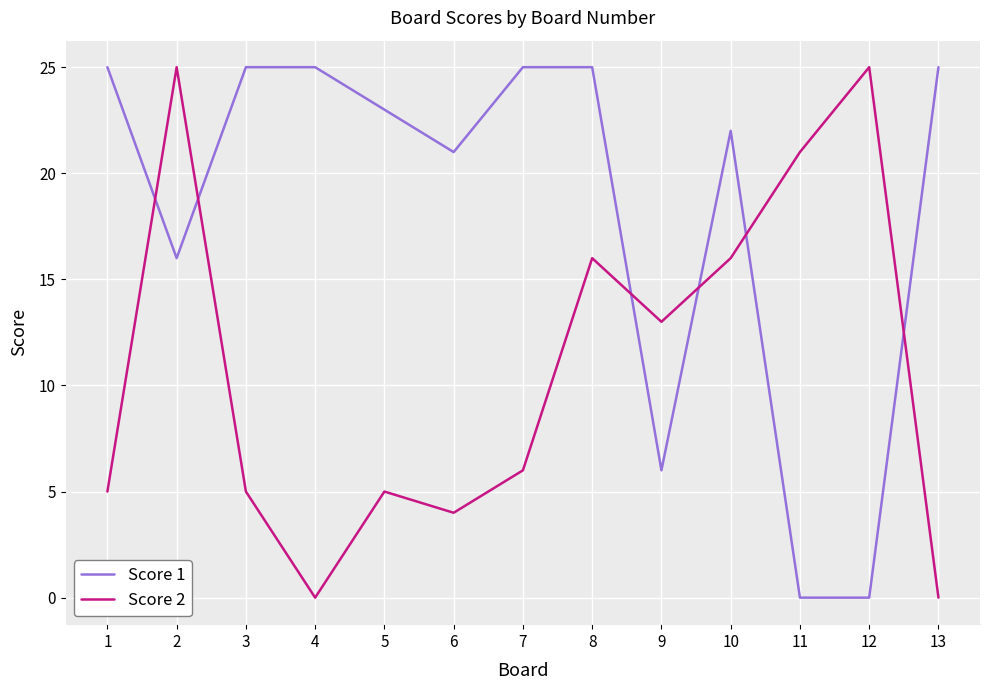

What is the difference between the highest and lowest values at 7?

19